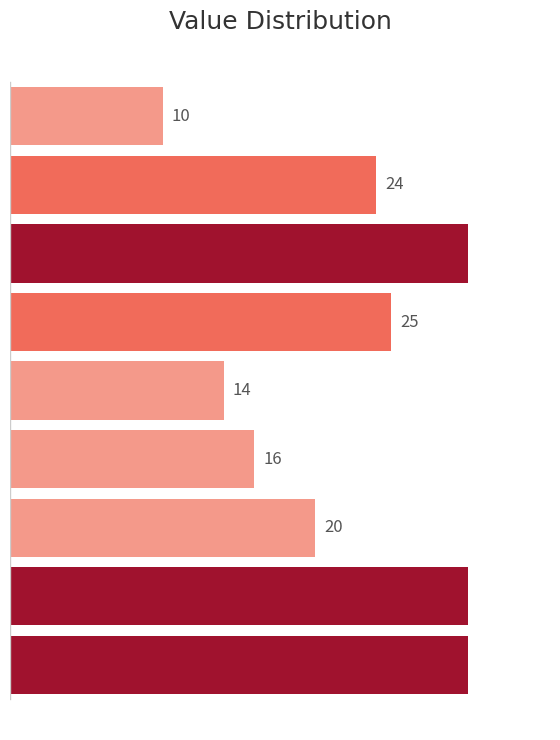

What is the smallest value displayed?

10